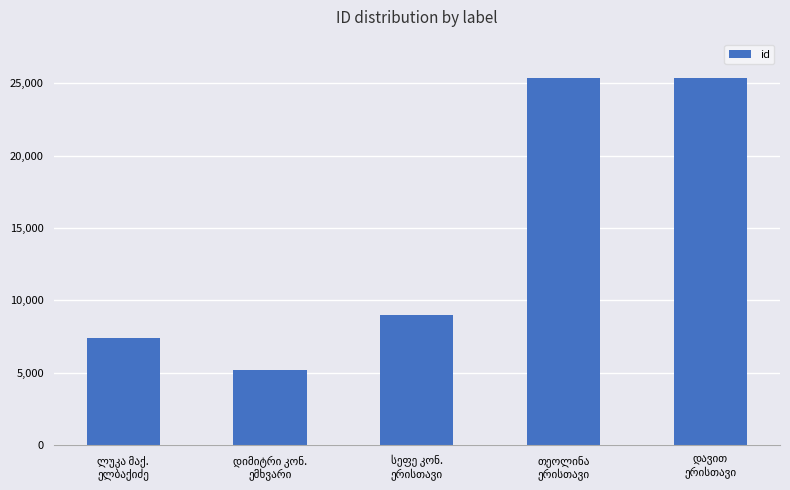

What is the minimum value shown in the chart?

5162